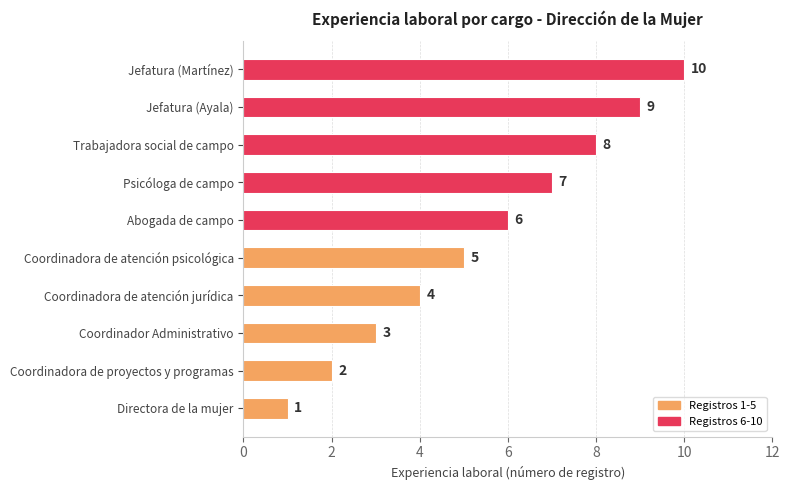

List the labels in order of value, largest first.

Jefatura (Martínez), Jefatura (Ayala), Trabajadora social de campo, Psicóloga de campo, Abogada de campo, Coordinadora de atención psicológica, Coordinadora de atención jurídica, Coordinador Administrativo, Coordinadora de proyectos y programas, Directora de la mujer